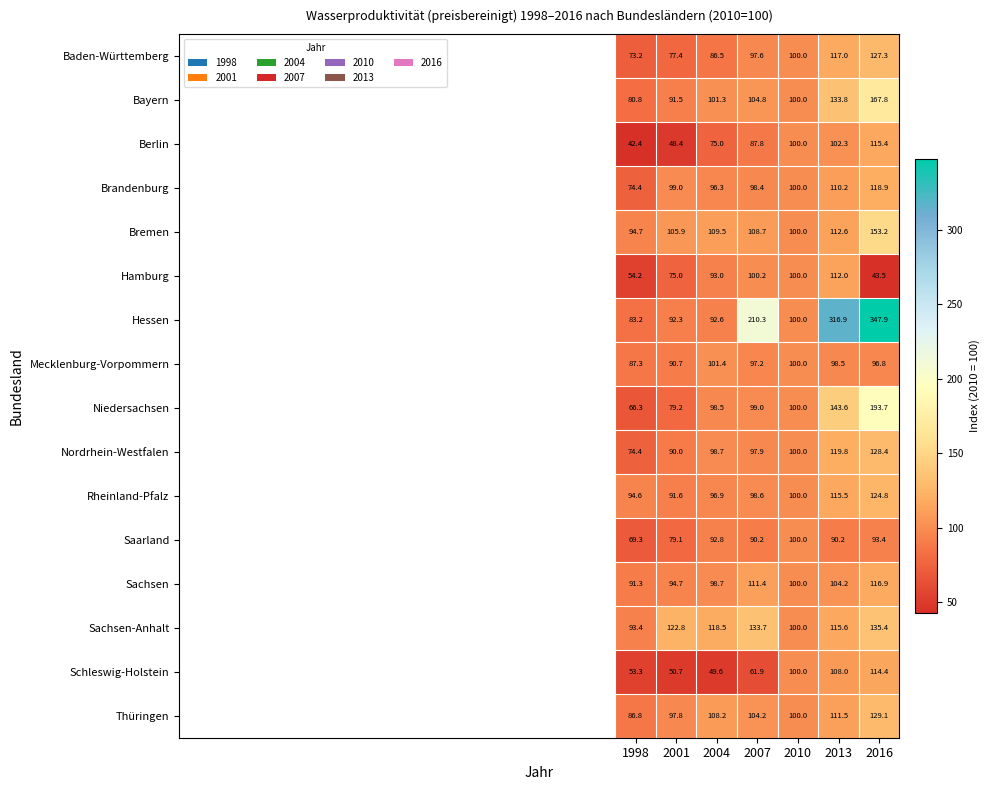

At which label is Saarland closest to 84?

2001